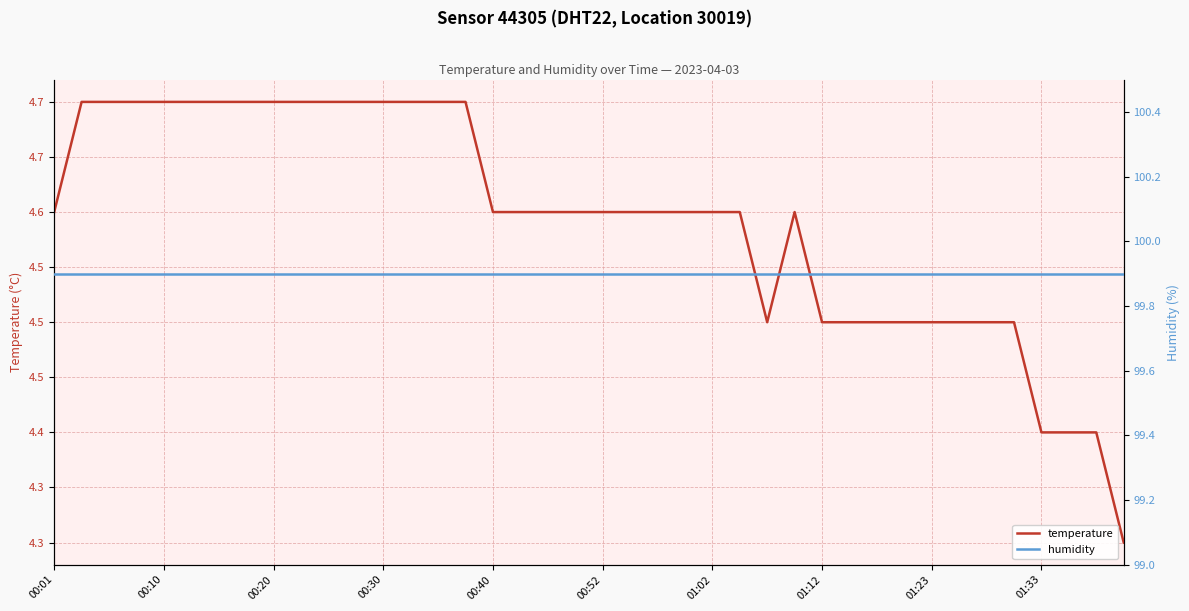

How many lines are shown in the chart?

2